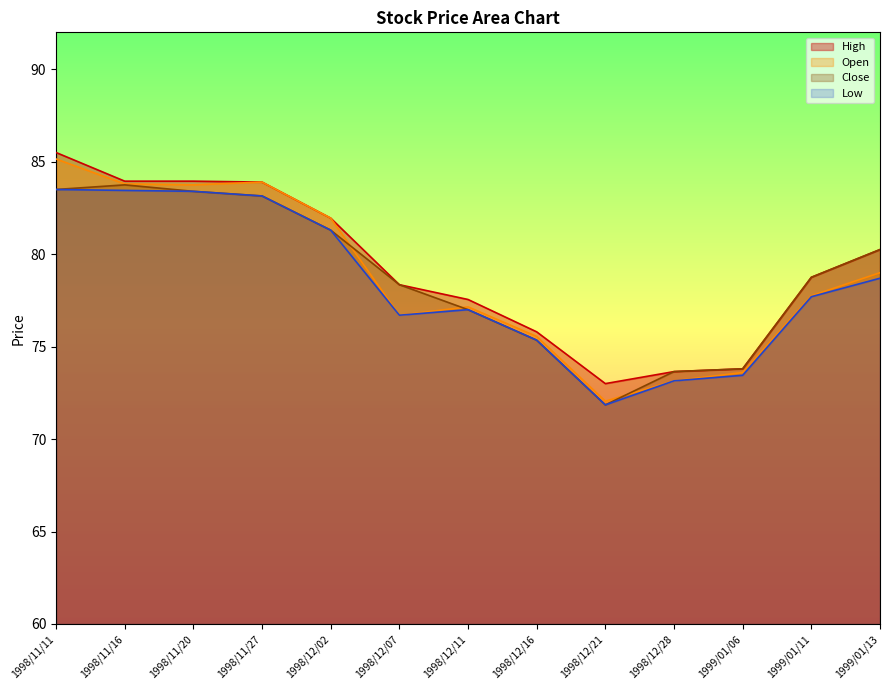

The Close series shows 108.1 at 1998/12/02. True or false?

False